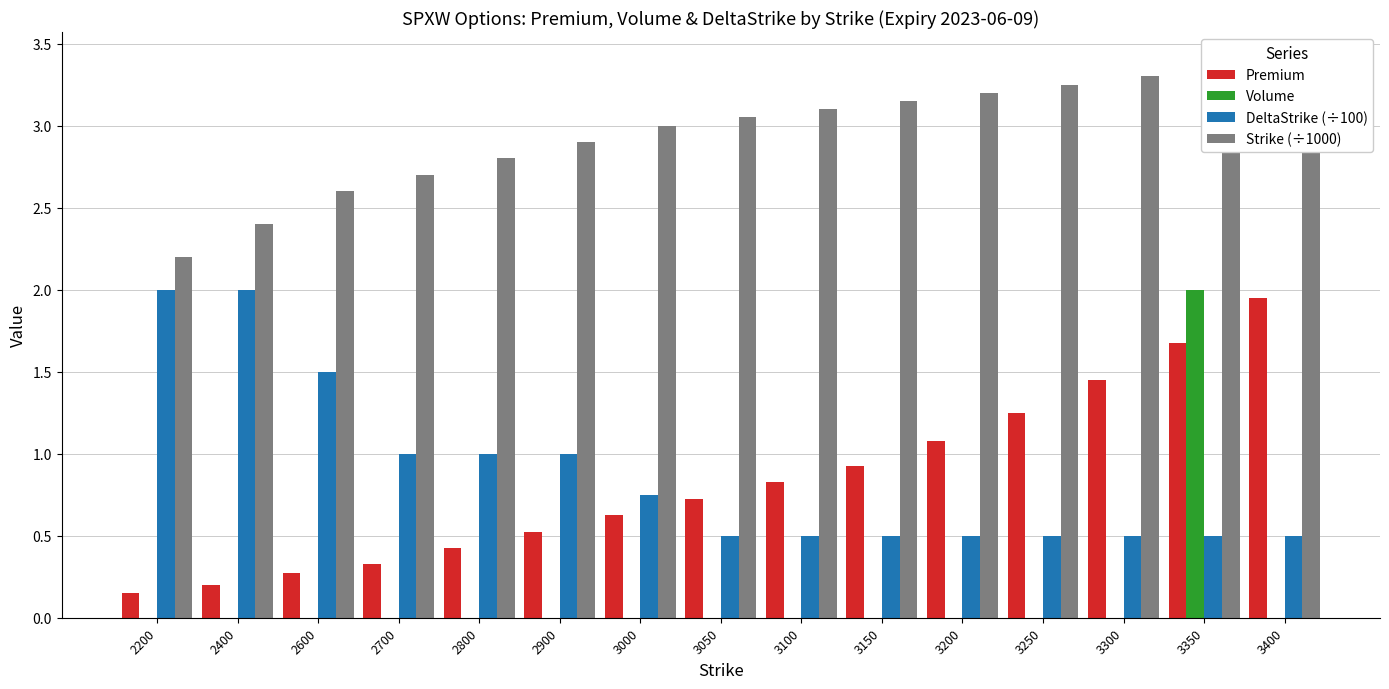

Reading left to right, what are all the values shown in this chart?

Premium: 0.1	0.2	0.3	0.3	0.4	0.5	0.6	0.7	0.8	0.9	1.1	1.2	1.4	1.7	1.9
Volume: 0.0	0.0	0.0	0.0	0.0	0.0	0.0	0.0	0.0	0.0	0.0	0.0	0.0	2.0	0.0
DeltaStrike (÷100): 2.0	2.0	1.5	1.0	1.0	1.0	0.8	0.5	0.5	0.5	0.5	0.5	0.5	0.5	0.5
Strike (÷1000): 2.2	2.4	2.6	2.7	2.8	2.9	3.0	3.0	3.1	3.1	3.2	3.2	3.3	3.4	3.4